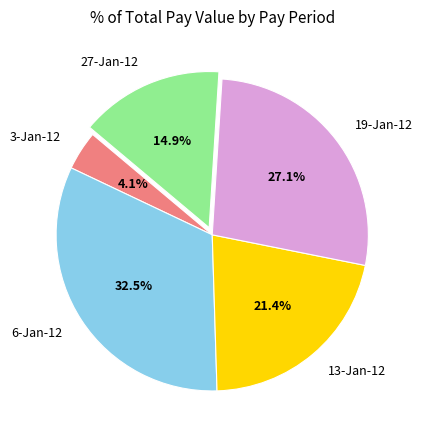

Is the sum of 27-Jan-12 and 6-Jan-12 greater than half?

No